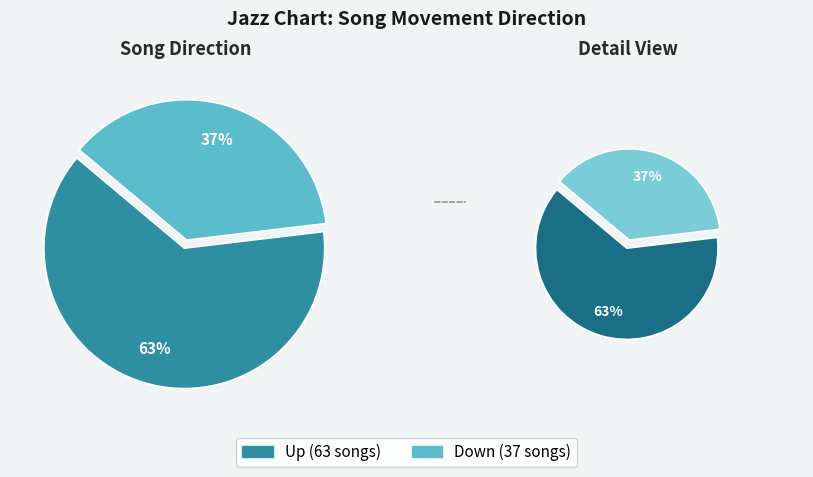

Which slice is the smallest?

down